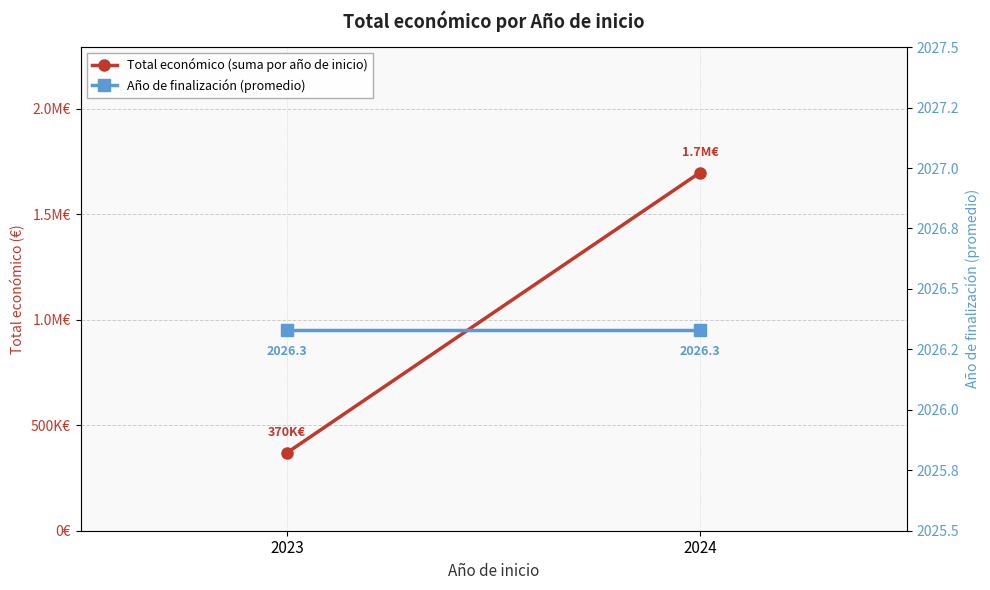

True or false: Total económico (suma por año de inicio) has a value of 97153.6 at 2023.

False